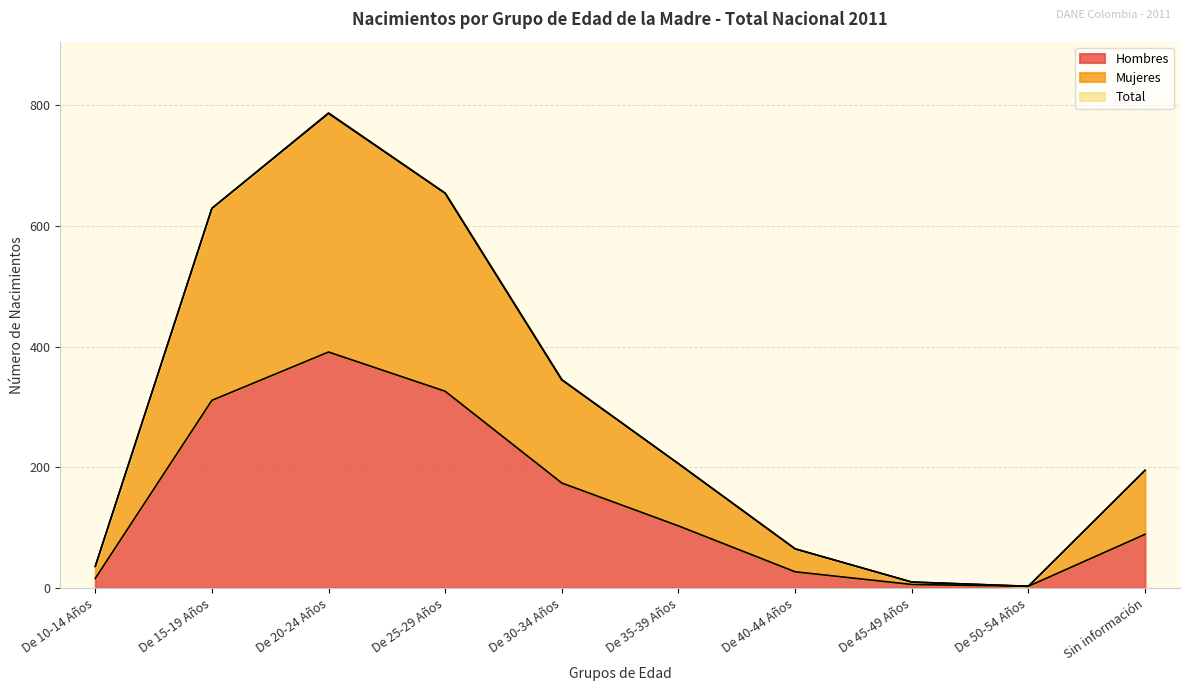

How many data points in Mujeres are less than 206?

5